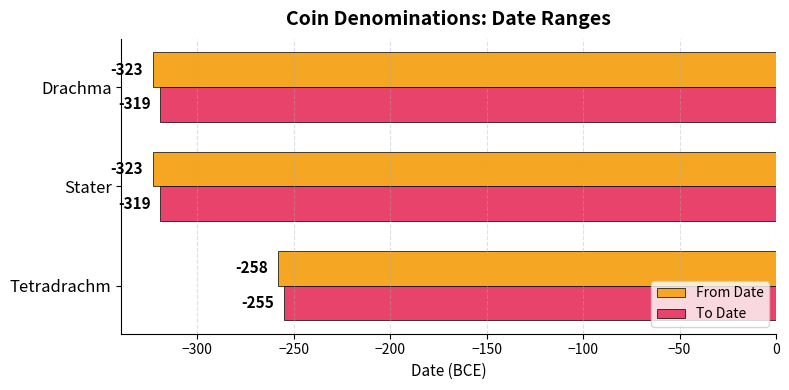

What is the difference between the highest and lowest values at Stater?

4